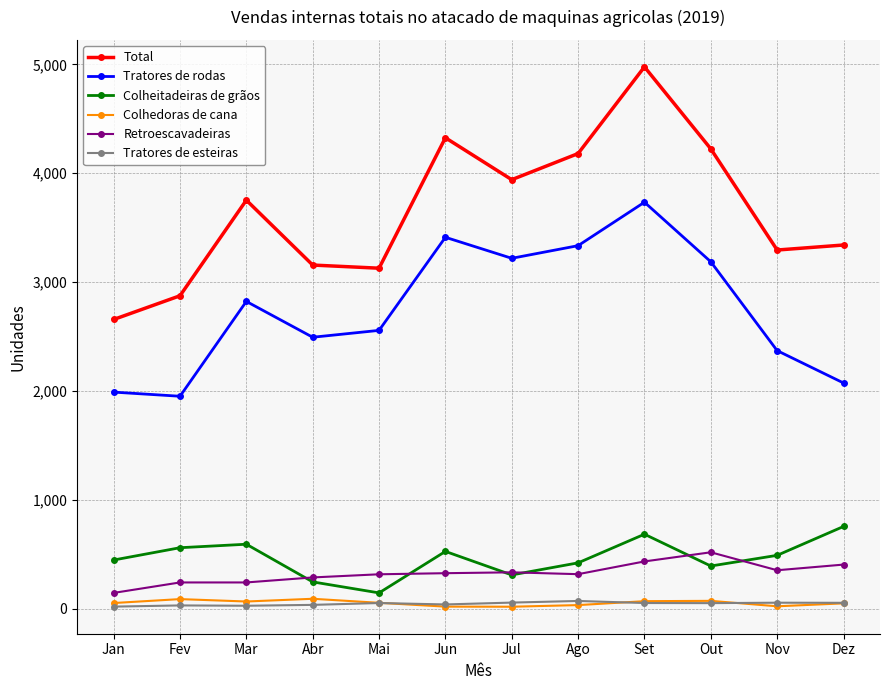

What is the difference between the maximum and minimum values in the Retroescavadeiras series?

373